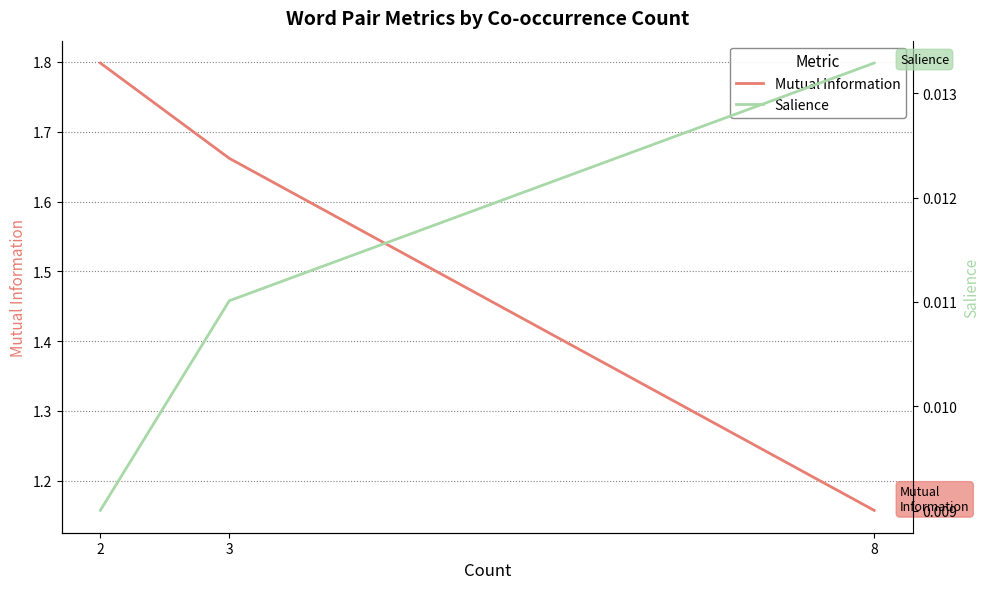

What is the total value across all series at 2?

1.8